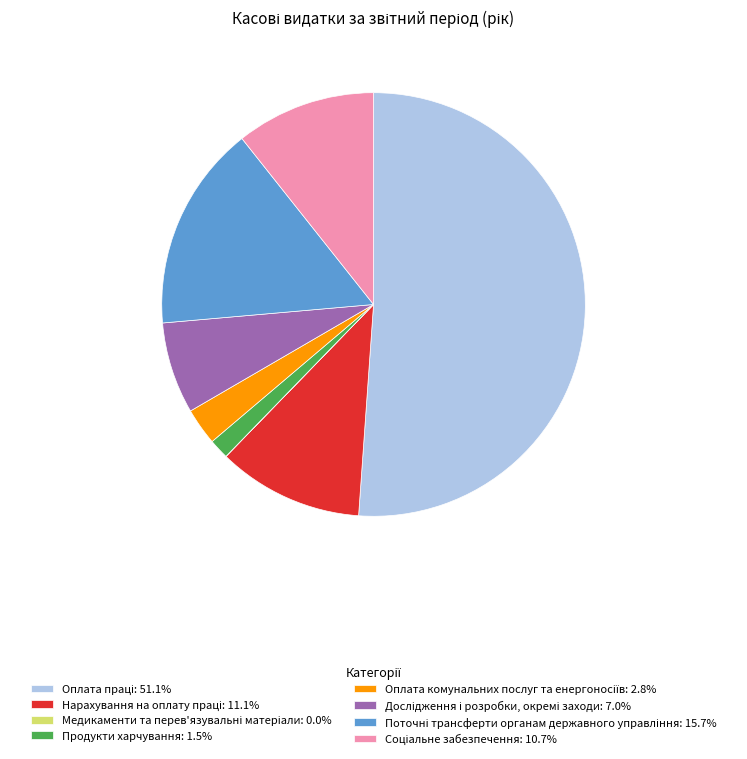

Rank the categories by value from highest to lowest.

Оплата праці, Поточні трансферти органам державного управління, Нарахування на оплату праці, Соціальне забезпечення, Дослідження і розробки, окремі заходи, Оплата комунальних послуг та енергоносіїв, Продукти харчування, Медикаменти та перев'язувальні матеріали